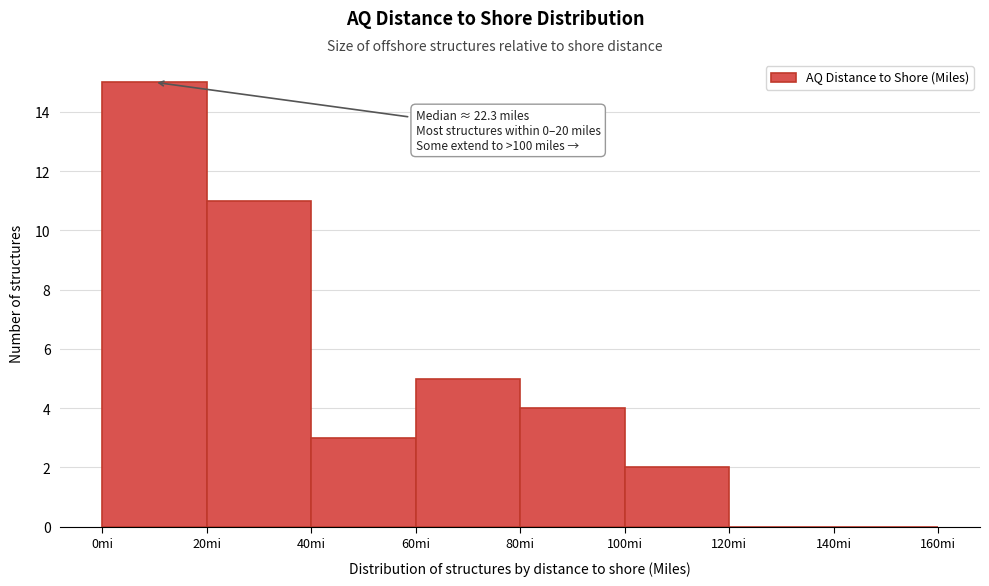

Which range on the x-axis has the tallest bar?

0 to 20